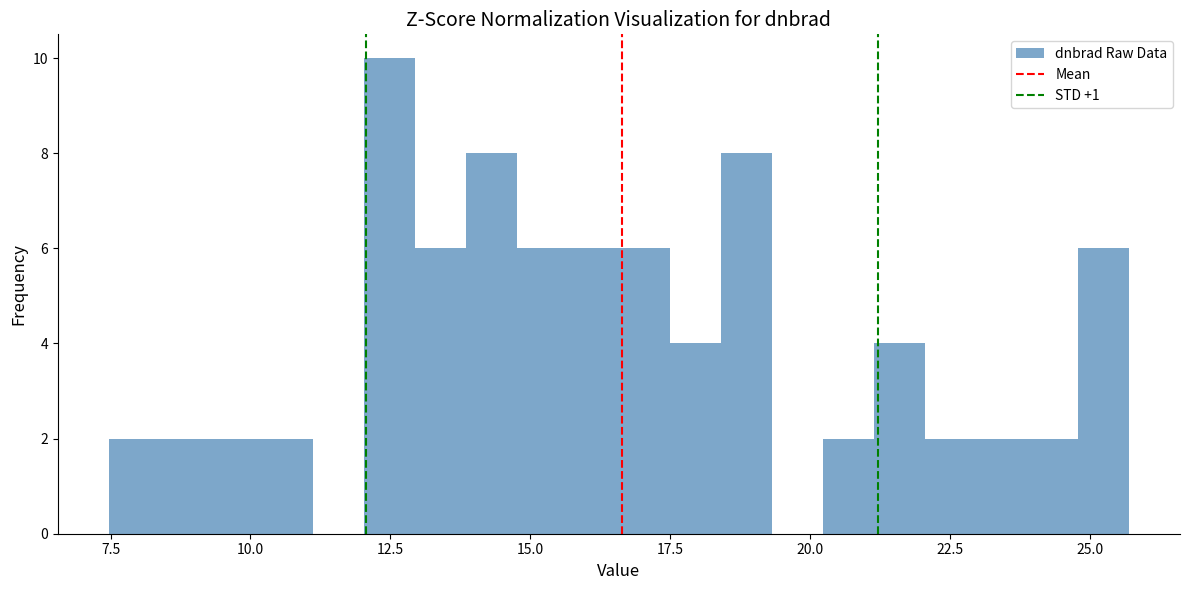

Read against the x-axis, roughly where is the centre of the tallest bar?

12.5